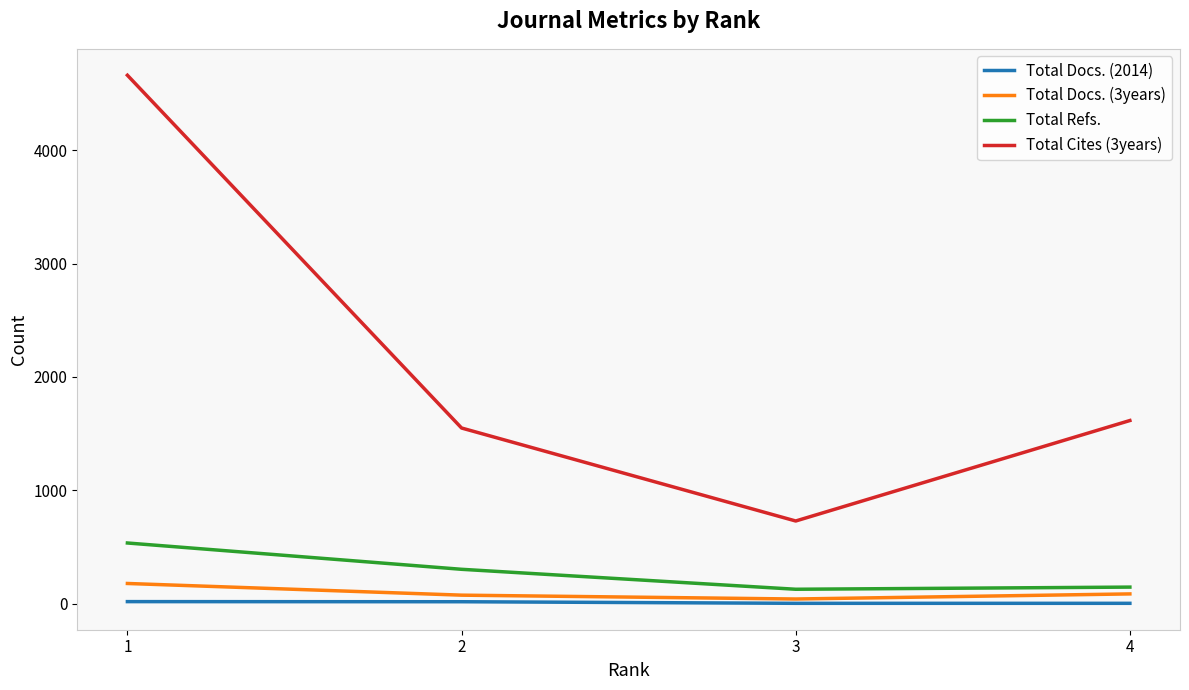

Which series has the widest spread of values?

Total Cites (3years)